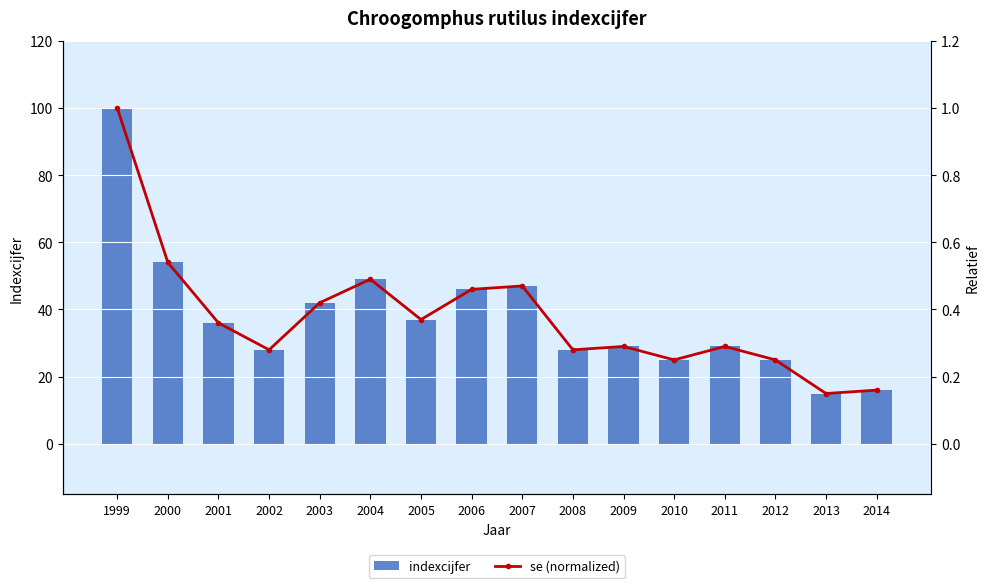

True or false: indexcijfer has a value of 28.0 at 2002.

True